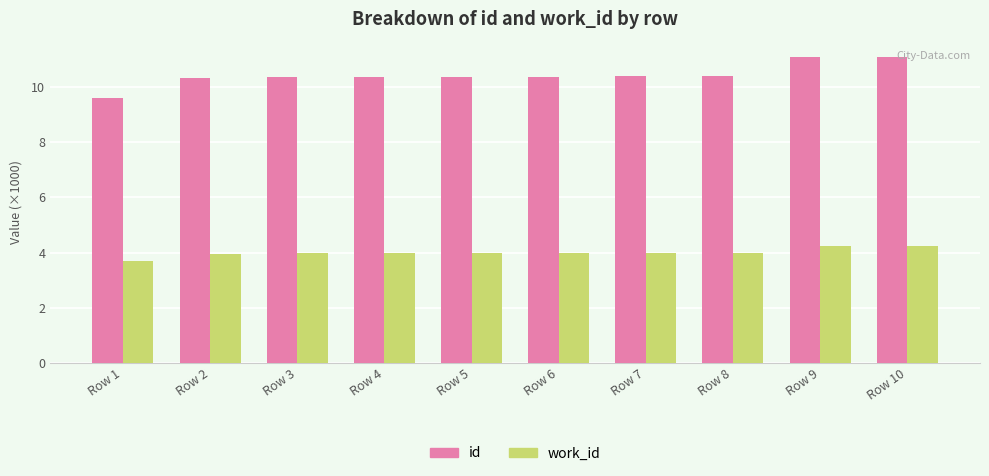

How many bars are there in each group?

2